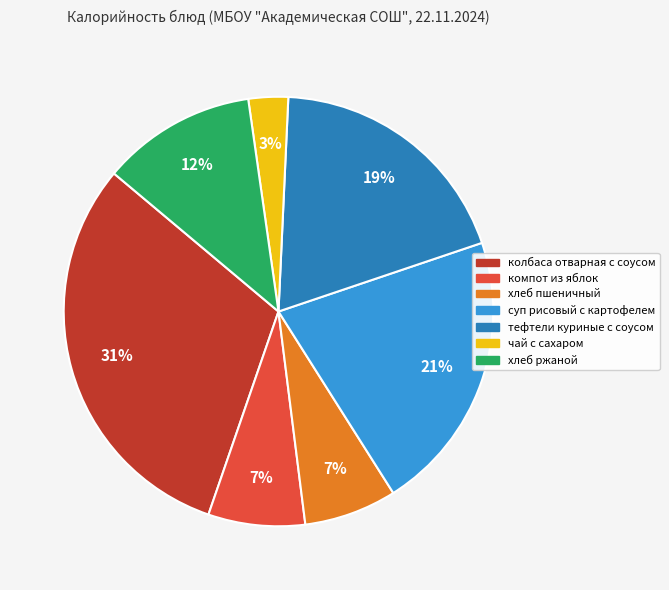

To the nearest percent, what is the combined percentage of колбаса отварная с соусом and тефтели куриные с соусом?

50%